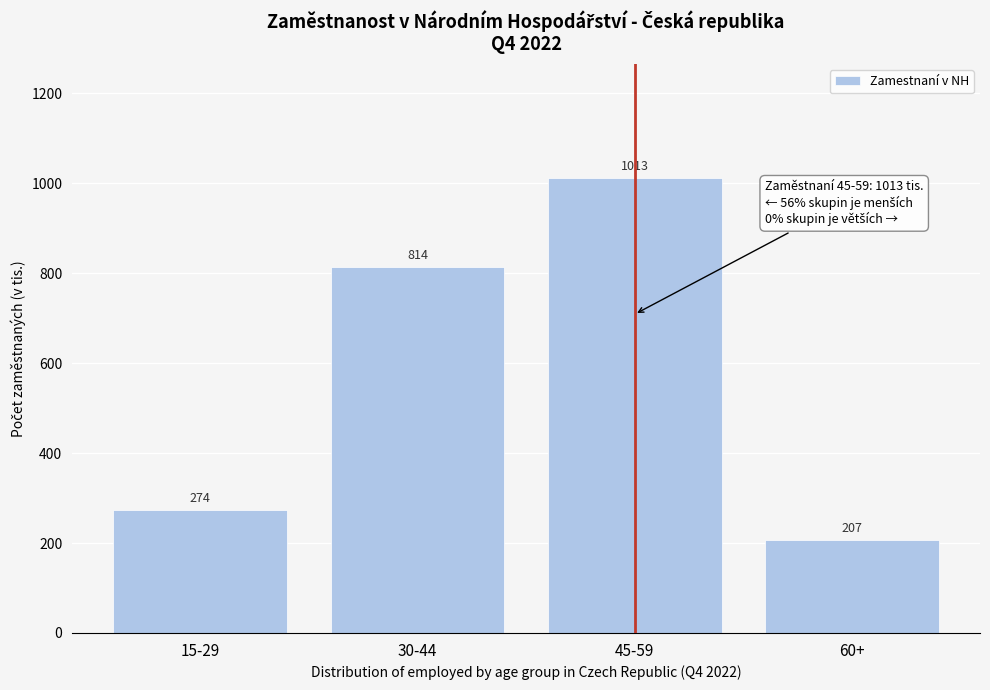

What is the label of the 2nd bar from the right?

45-59